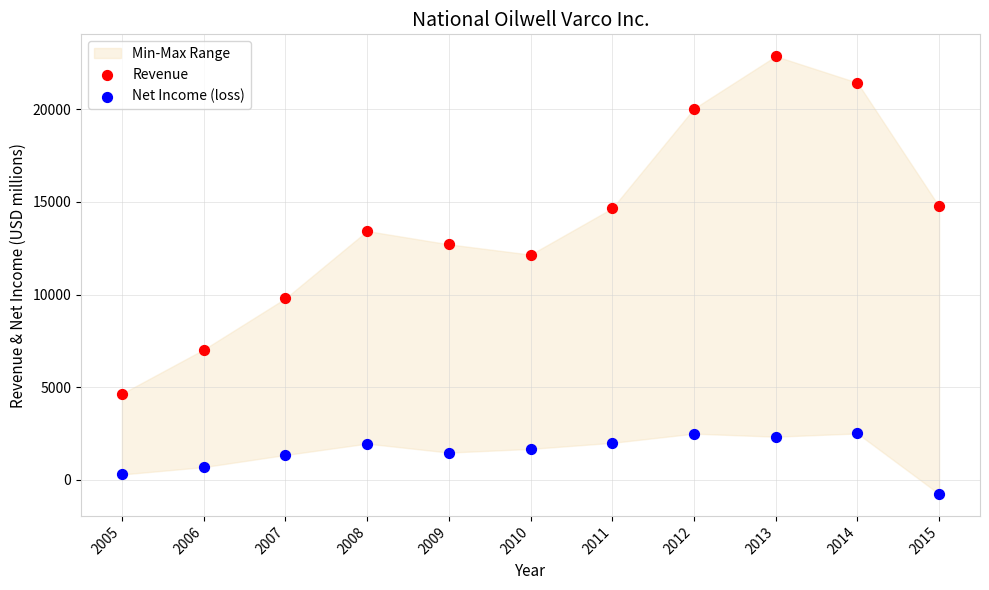

Which series has the largest Y range (max minus min)?

Revenue